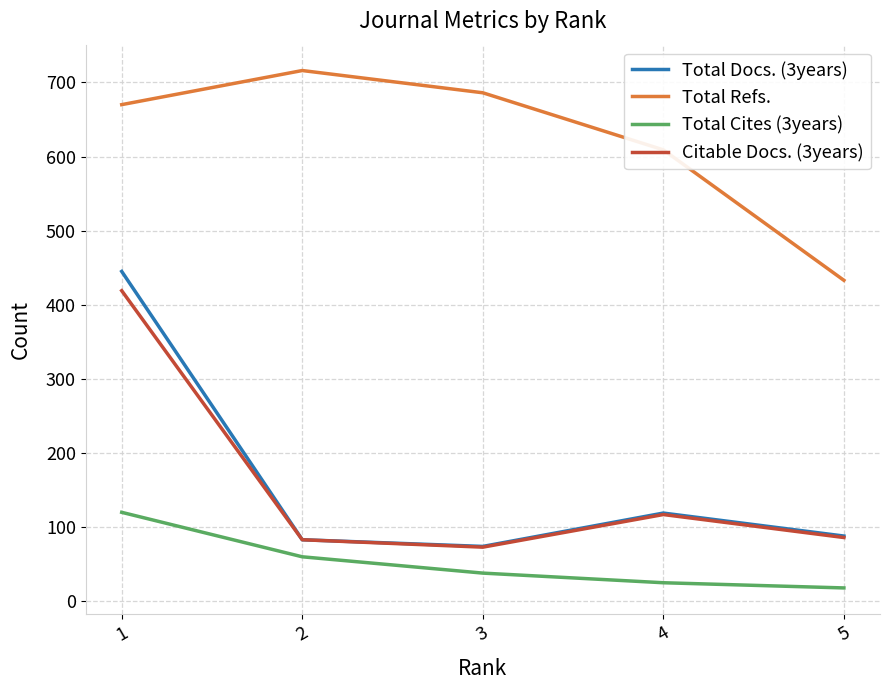

Is the value of Total Refs. at 5 greater than the value of Citable Docs. (3years) at 2?

Yes